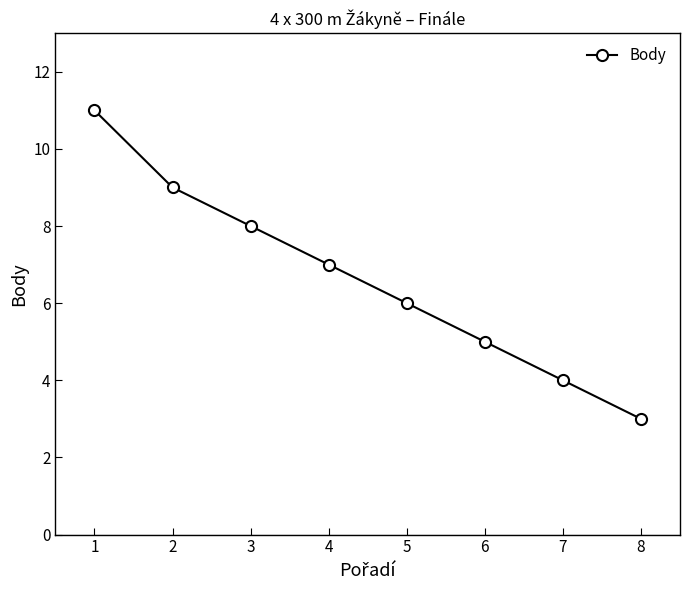

Is it true that the value at 1 is 19?

False